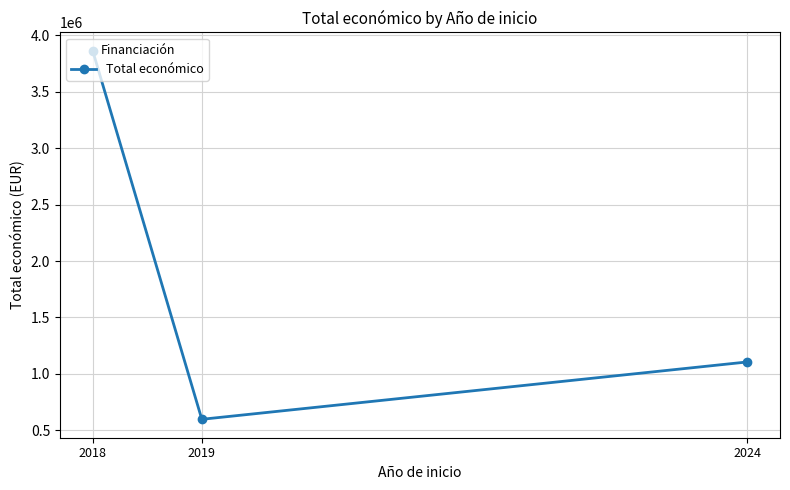

Rank the categories by value from highest to lowest.

2018, 2024, 2019